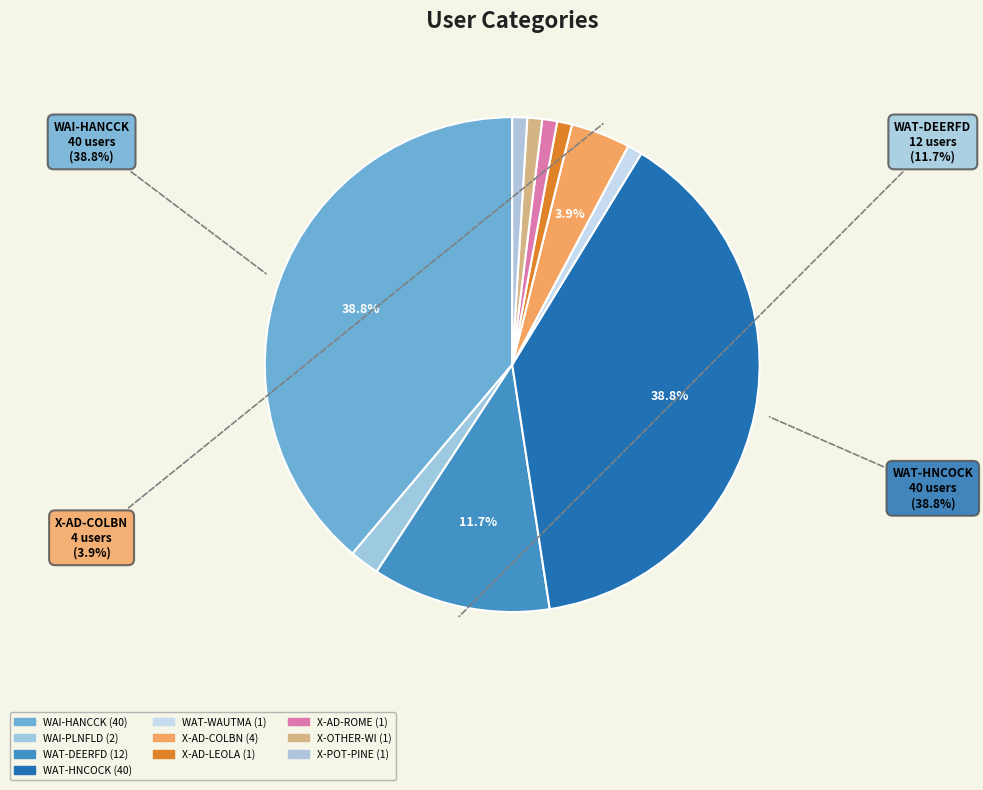

How many segments does this pie chart have?

10